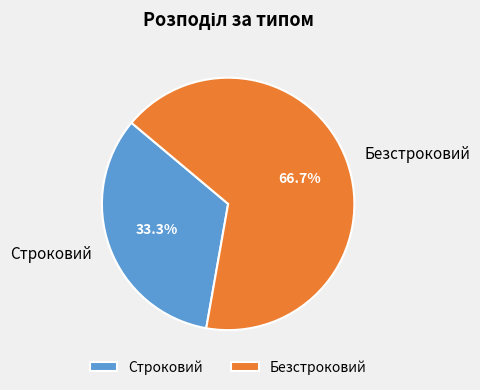

How many slices are in this pie chart?

2